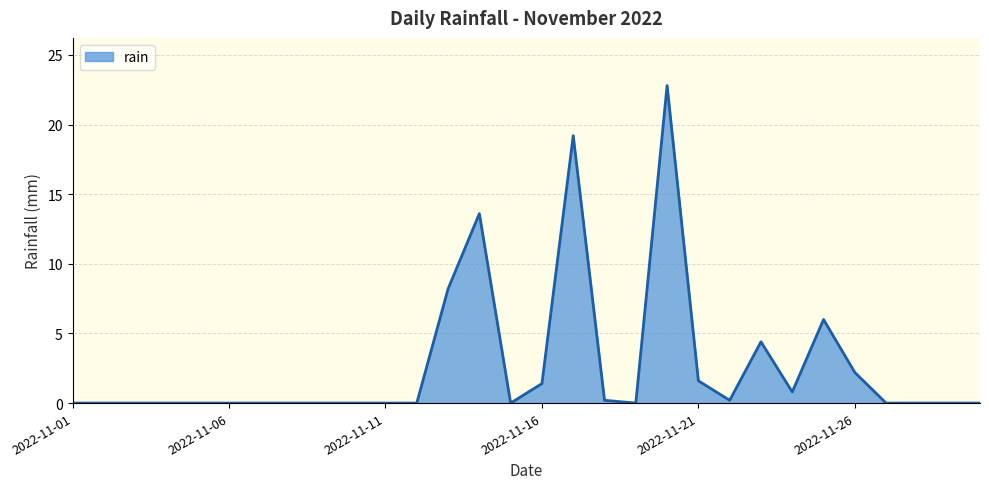

What is the greatest value displayed?

22.8